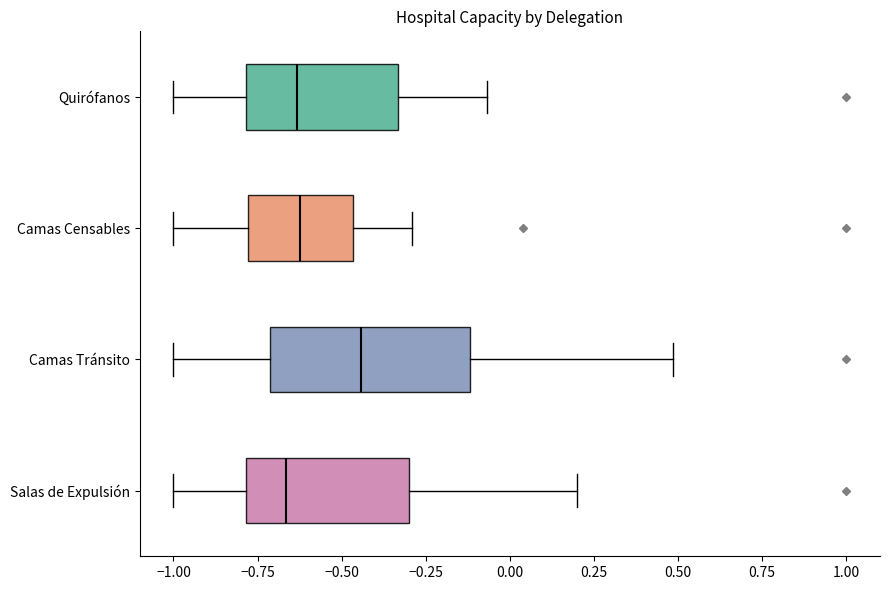

Reading bottom to top, transcribe this box plot: for each box, give where its median line is, the range the box spans, and where its two whiskers end, as read against the x-axis. The values are not printed on the chart, so give them approximately, as read against the axis.

Salas de Expulsión: median -0.65, box -0.80 to -0.30, whiskers -1.00 to 0.20
Camas Tránsito: median -0.45, box -0.70 to -0.10, whiskers -1.00 to 0.50
Camas Censables: median -0.60, box -0.80 to -0.45, whiskers -1.00 to -0.30
Quirófanos: median -0.65, box -0.80 to -0.35, whiskers -1.00 to -0.05